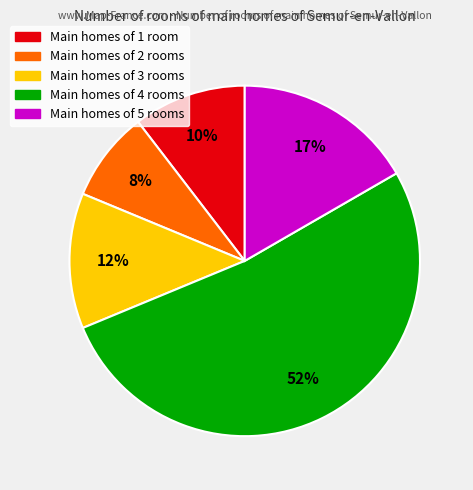

To the nearest percent, what is the average slice percentage?

20%